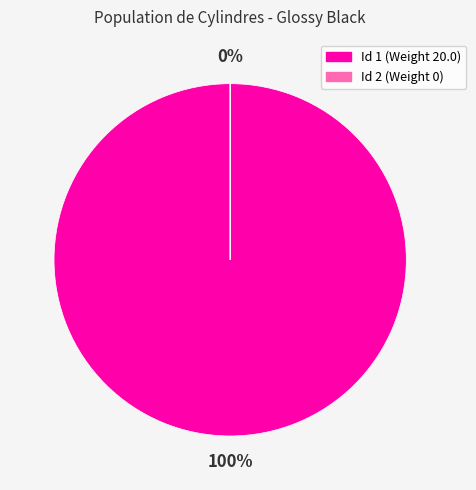

The 2 slice represents 10% of the pie. True or false?

False